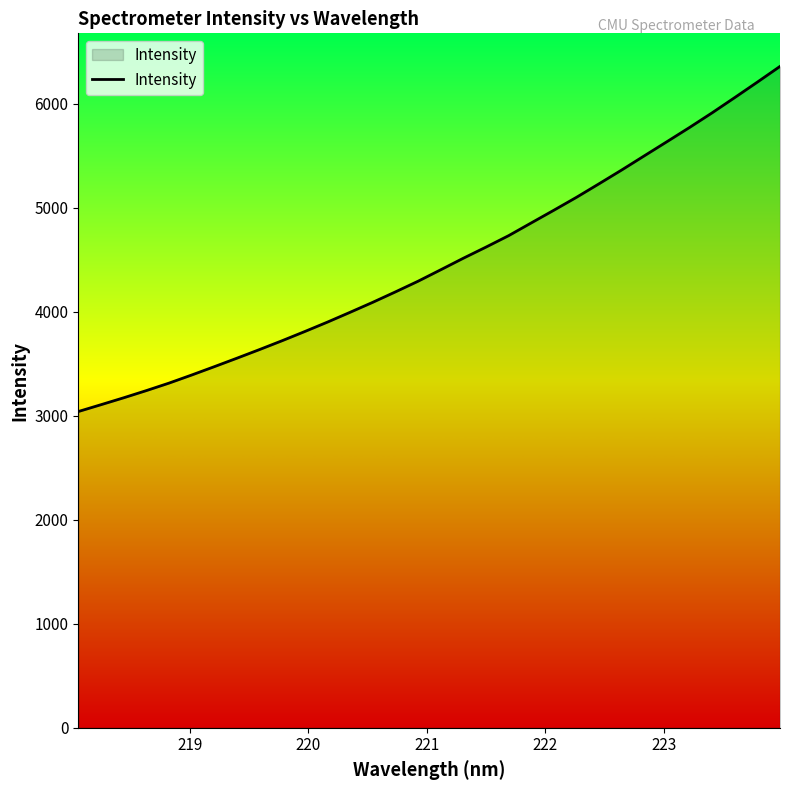

What is the maximum value shown in the chart?

6358.7